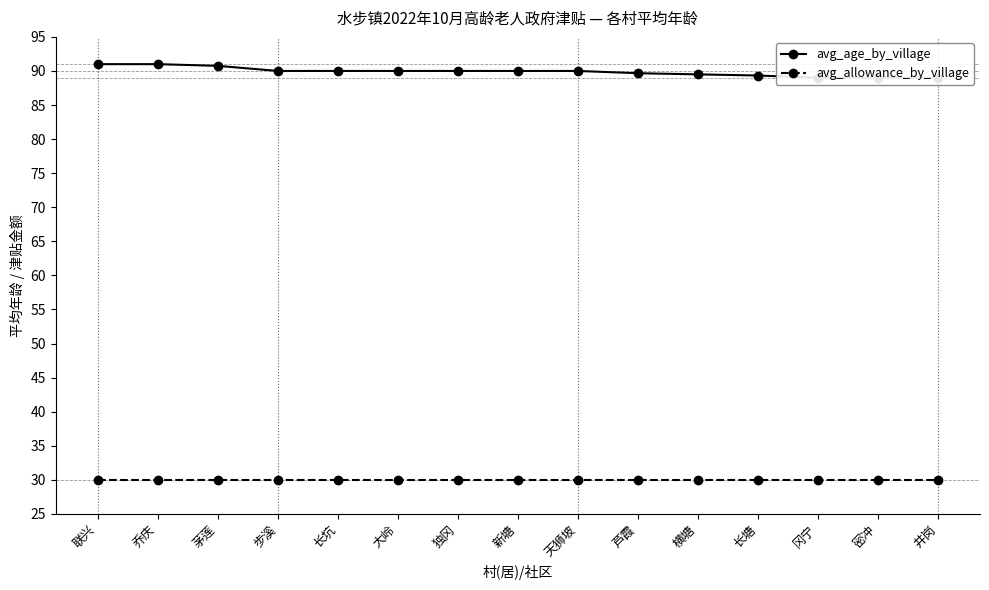

At 密冲, list the series in order from smallest to largest.

avg_allowance_by_village, avg_age_by_village